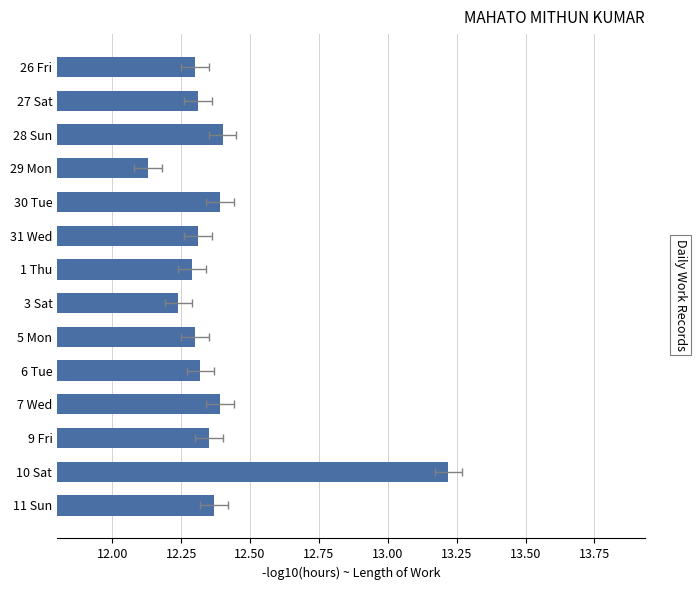

What is the minimum value shown in the chart?

12.1